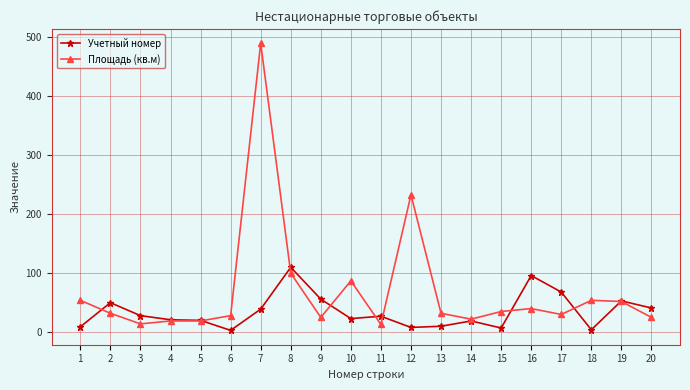

Is this an area chart (filled region under the line)?

No